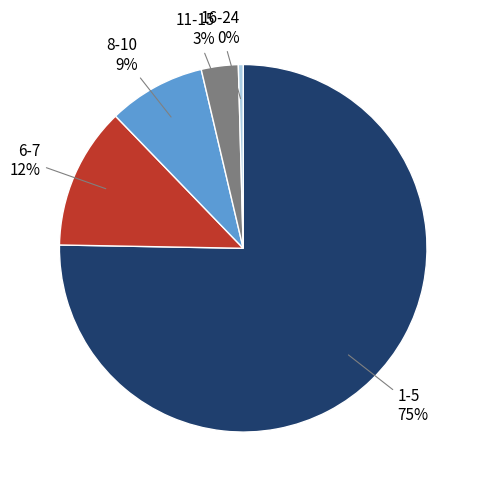

Count the number of slices in the pie.

5